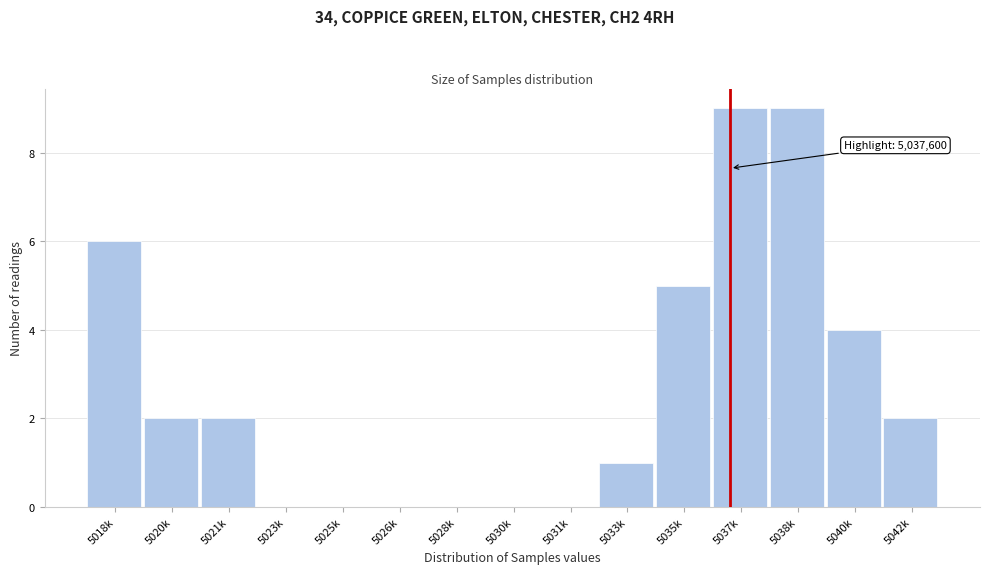

Reading right to left, extract all data points from this chart.

5042k=2	5040k=4	5038k=9	5037k=9	5035k=5	5033k=1	5031k=0	5030k=0	5028k=0	5026k=0	5025k=0	5023k=0	5021k=2	5020k=2	5018k=6